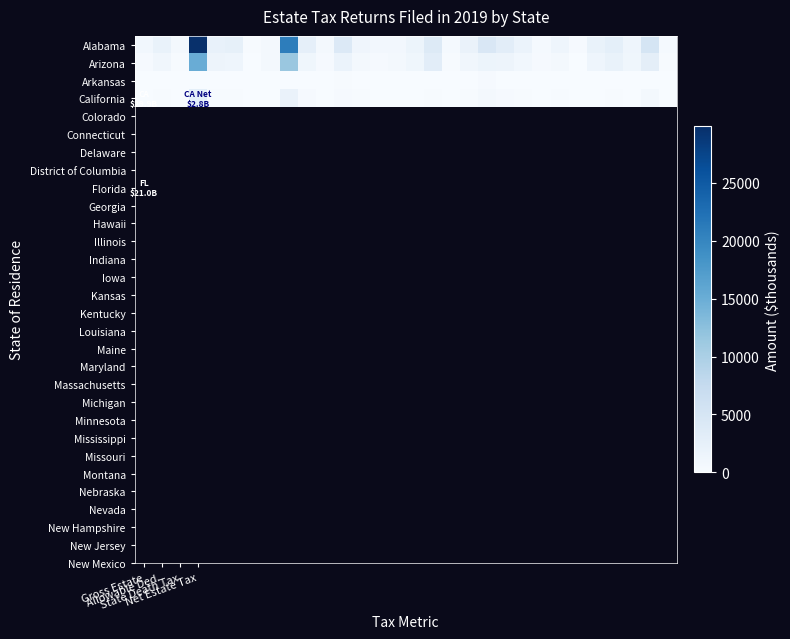

Reading right to left, what are all the values shown in this chart?

Alabama: 407.4	5029.0	1394.2	2763.2	2049.2	297.2	1373.9	457.9	1771.7	3143.8	4501.5	1915.9	381.5	3953.6	1586.6	797.5	763.0	1228.0	4007.0	554.4	2628.3	20959.7	660.4	158.4	2527.7	2327.3	29860.4	513.9	2002.1	818.3
Arizona: 233.0	2851.2	1146.2	2008.5	1335.6	114.5	467.3	258.5	835.3	1501.2	1627.6	973.9	117.9	3048.1	1086.4	523.9	320.3	582.2	1846.1	340.3	1109.7	11509.8	487.7	73.9	1387.5	1402.9	15052.2	199.0	958.8	325.5
Arkansas: 0.0	73.9	0.0	0.0	8.0	0.0	0.0	0.0	93.2	0.0	342.7	78.1	18.5	0.0	0.0	0.0	0.0	0.0	188.9	0.0	0.0	8.7	0.0	0.0	95.3	0.0	5.3	0.0	0.0	0.0
California: 0.0	481.0	0.0	160.8	0.0	0.0	173.0	0.0	123.0	317.5	619.1	145.5	0.0	153.6	101.3	25.6	30.4	121.1	325.9	0.0	300.1	1957.1	0.0	0.0	156.6	148.5	2760.4	0.0	135.1	78.1